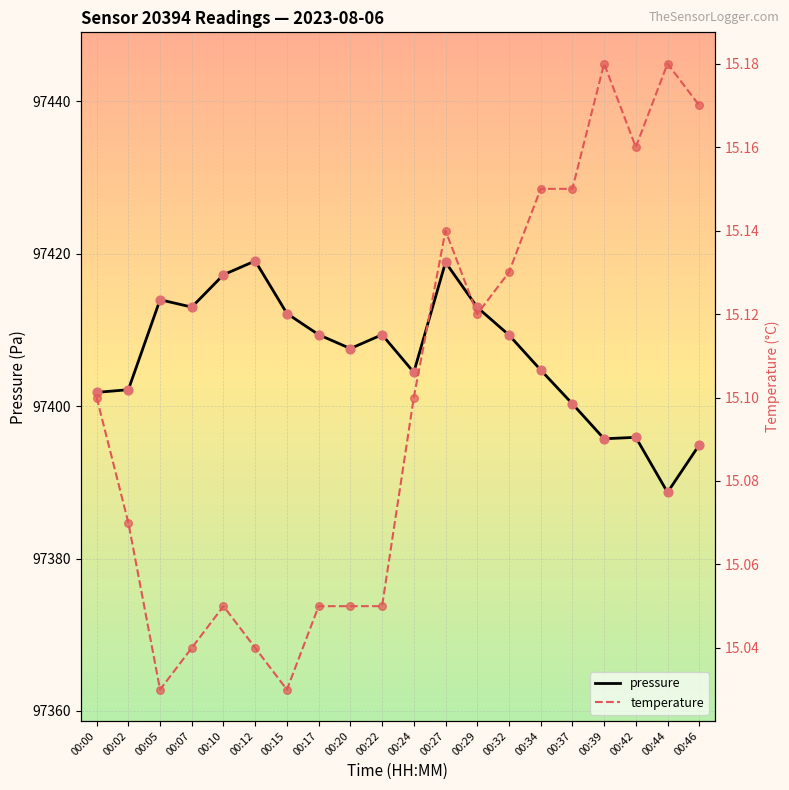

What are all the series names shown in the legend?

pressure, temperature